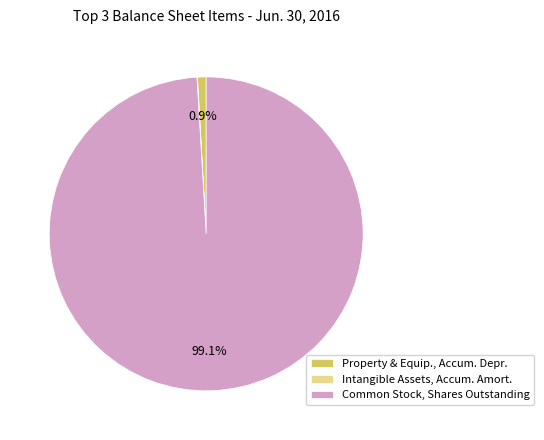

Which category has the biggest portion of the pie?

Common Stock, Shares Outstanding